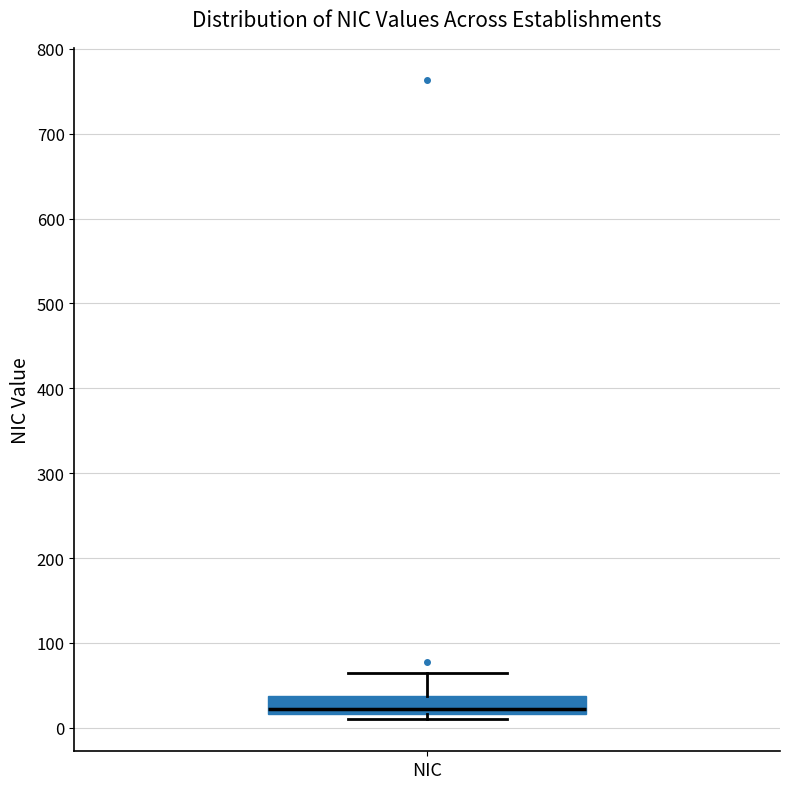

Read this box plot against the y-axis: the position of the median line, the range covered by the box, and the ends of both whiskers. The values are not printed on the chart, so give them approximately, as read against the axis.

median 20 (just above the box's lower edge), box 20 to 40, whiskers 10 to 60